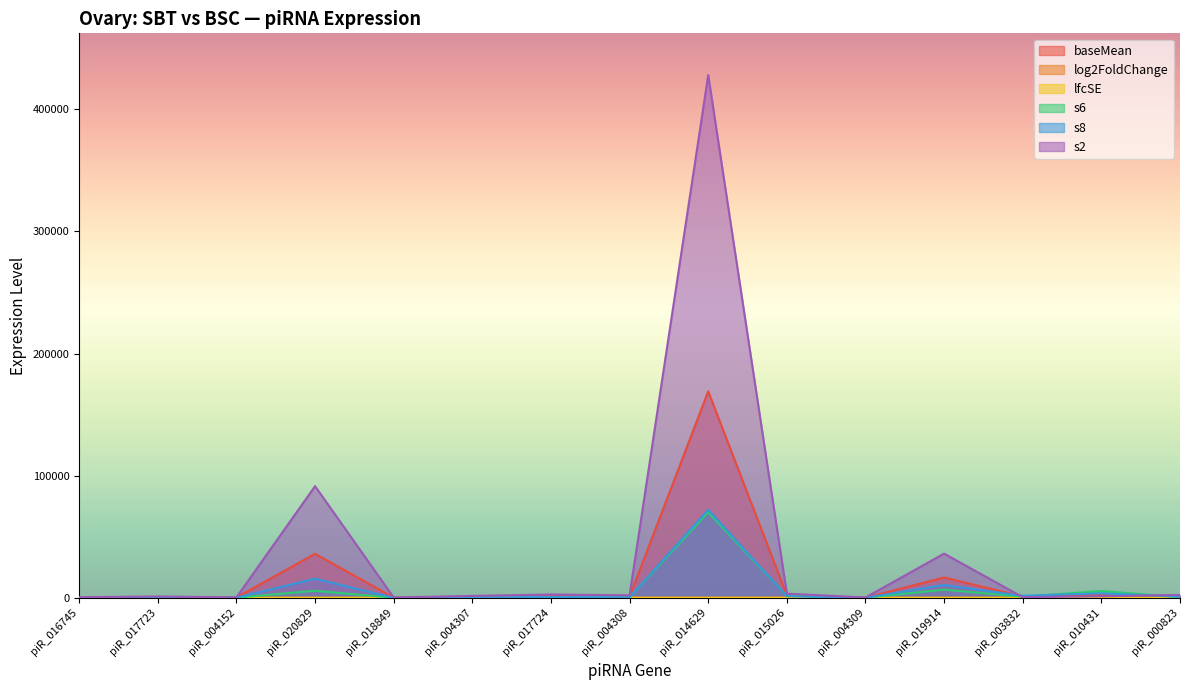

Reading left to right, transcribe all the data shown in this chart.

baseMean: 271.9	560.1	220.3	36024.0	124.2	661.1	1159.5	893.1	168998.9	2059.8	97.9	16615.8	990.4	2493.8	1165.1
log2FoldChange: 1.5	1.7	1.4	2.9	4.3	1.9	1.8	1.8	2.0	1.0	1.9	2.0	-1.2	-1.5	1.4
lfcSE: 0.3	0.3	0.3	0.6	1.0	0.4	0.4	0.4	0.5	0.3	0.5	0.6	0.4	0.5	0.5
s6: 140.8	272.3	110.4	5730.2	10.1	309.1	571.4	463.7	69964.9	1531.9	47.8	6652.1	894.3	5575.6	537.3
s8: 119.6	240.7	123.8	15595.4	14.7	289.0	535.3	403.0	72086.2	1294.4	41.3	10495.3	1586.9	3631.4	901.9
s2: 444.8	1093.2	294.6	91391.4	246.2	1533.2	2695.1	2041.0	427907.4	3362.9	224.8	36156.1	471.0	1221.1	2340.4